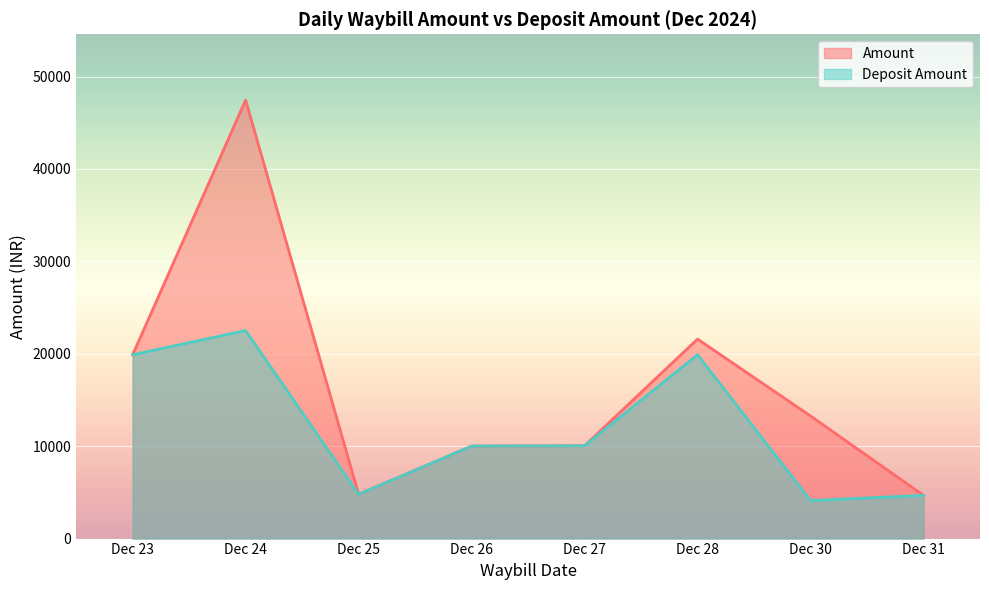

What is the spread (max minus min) of values at 2024-12-24?

24679